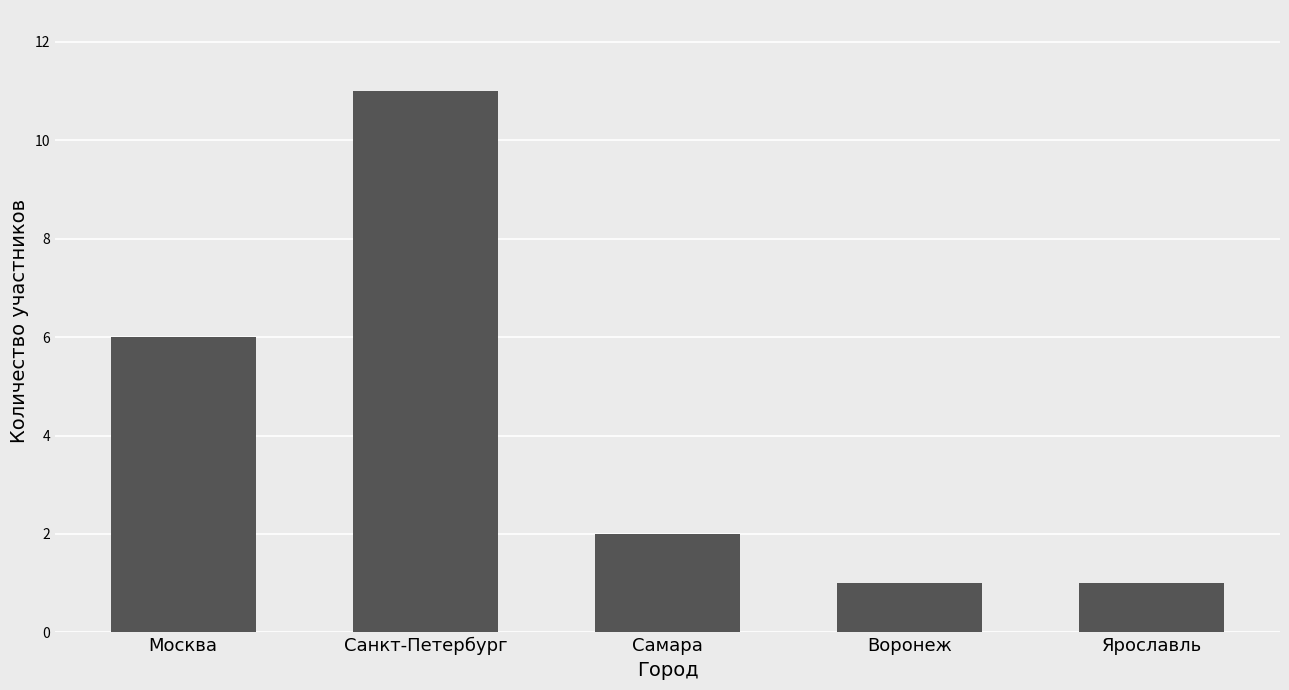

At which category does the chart reach its peak across all series?

Санкт-Петербург